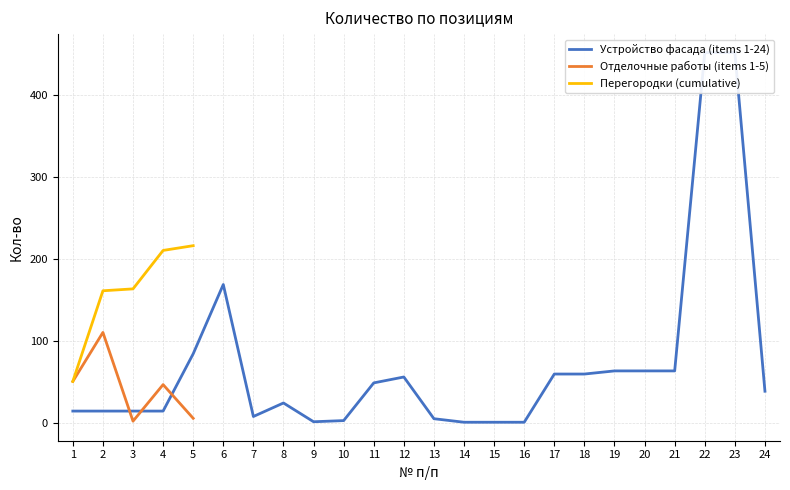

How many positive values does the Отделочные работы (items 1-5) series have?

5